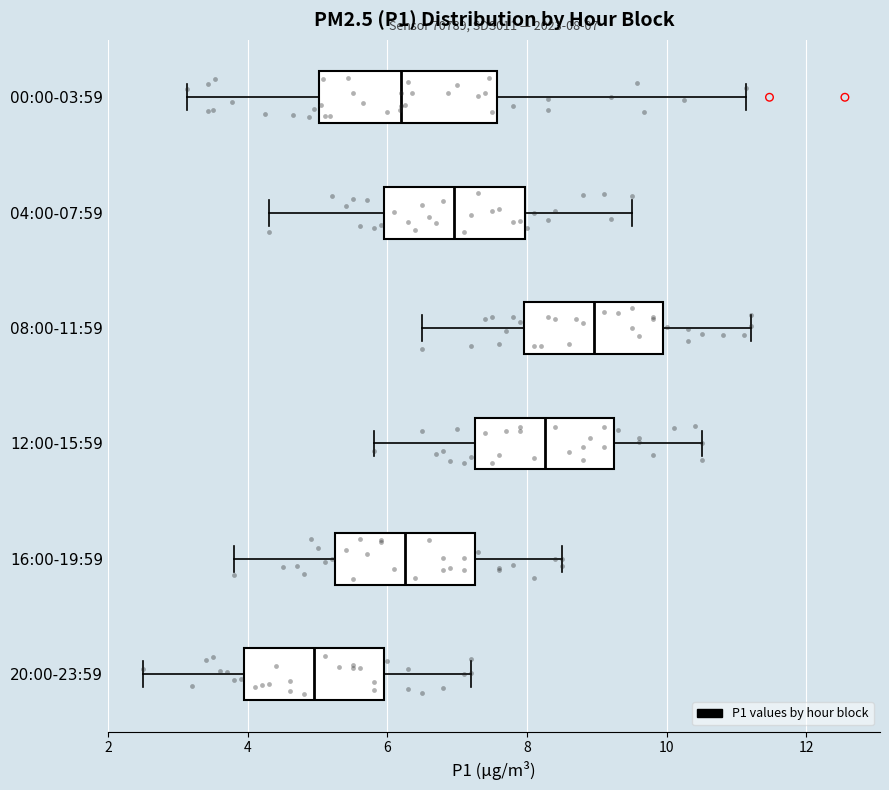

Which box's median line is the furthest to the left?

20:00-23:59